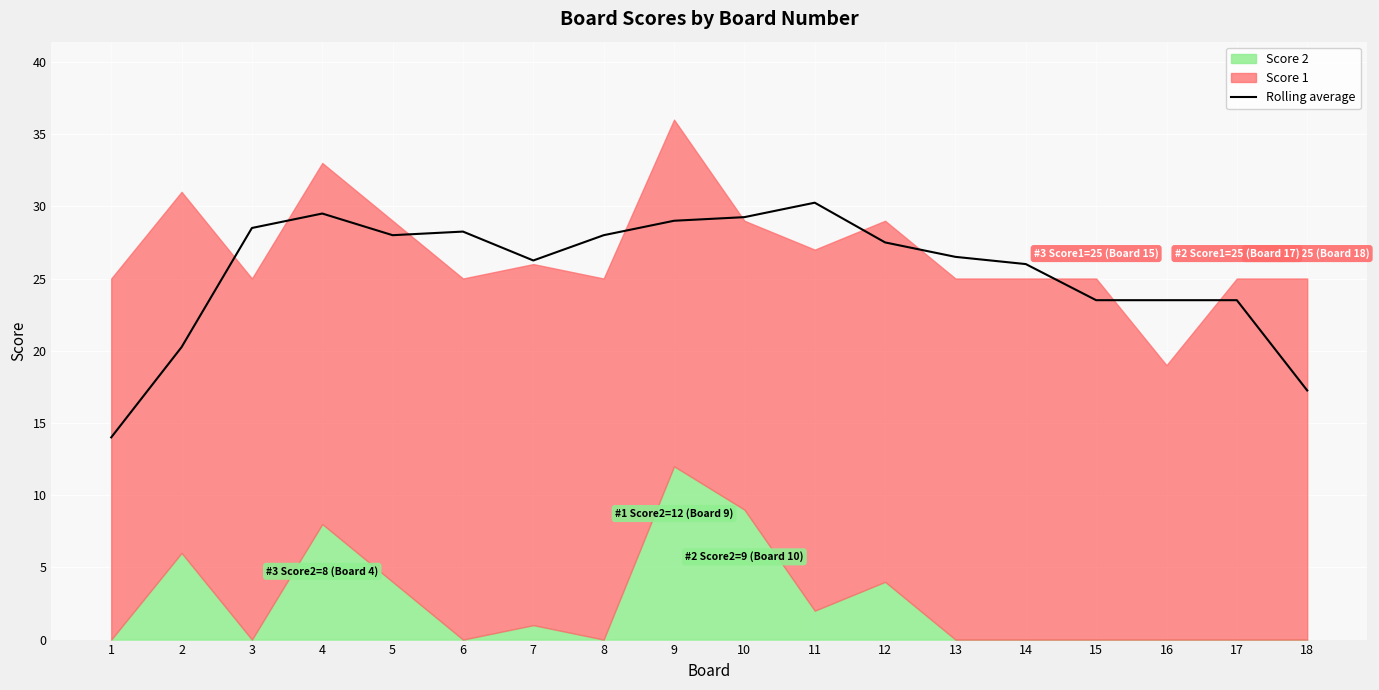

At which label does Rolling average first exceed 27?

3